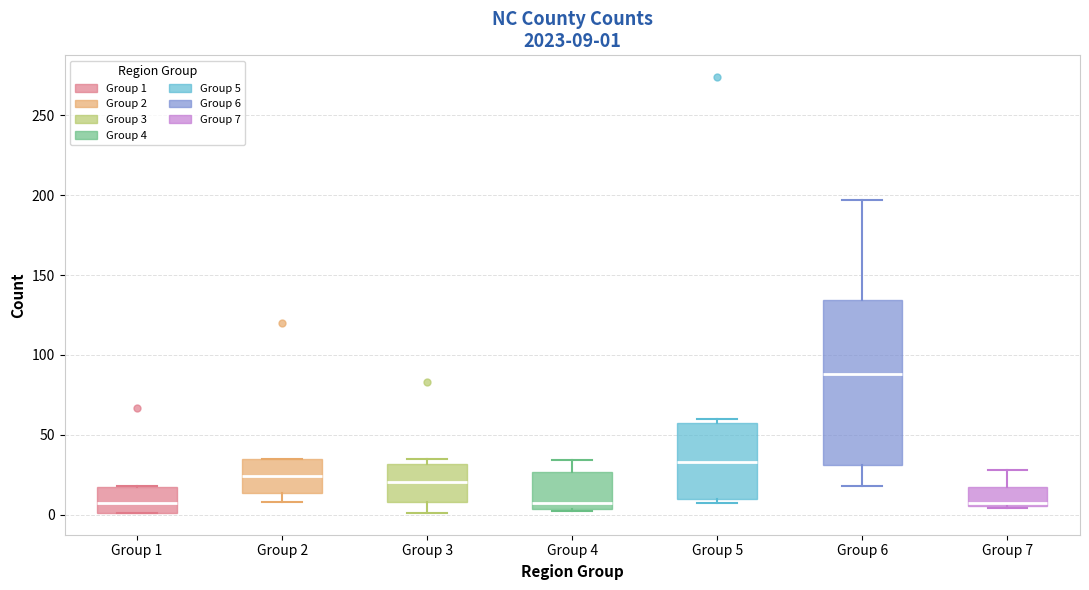

Comparing the boxes themselves (not the whiskers), which one is the tallest?

Group 6